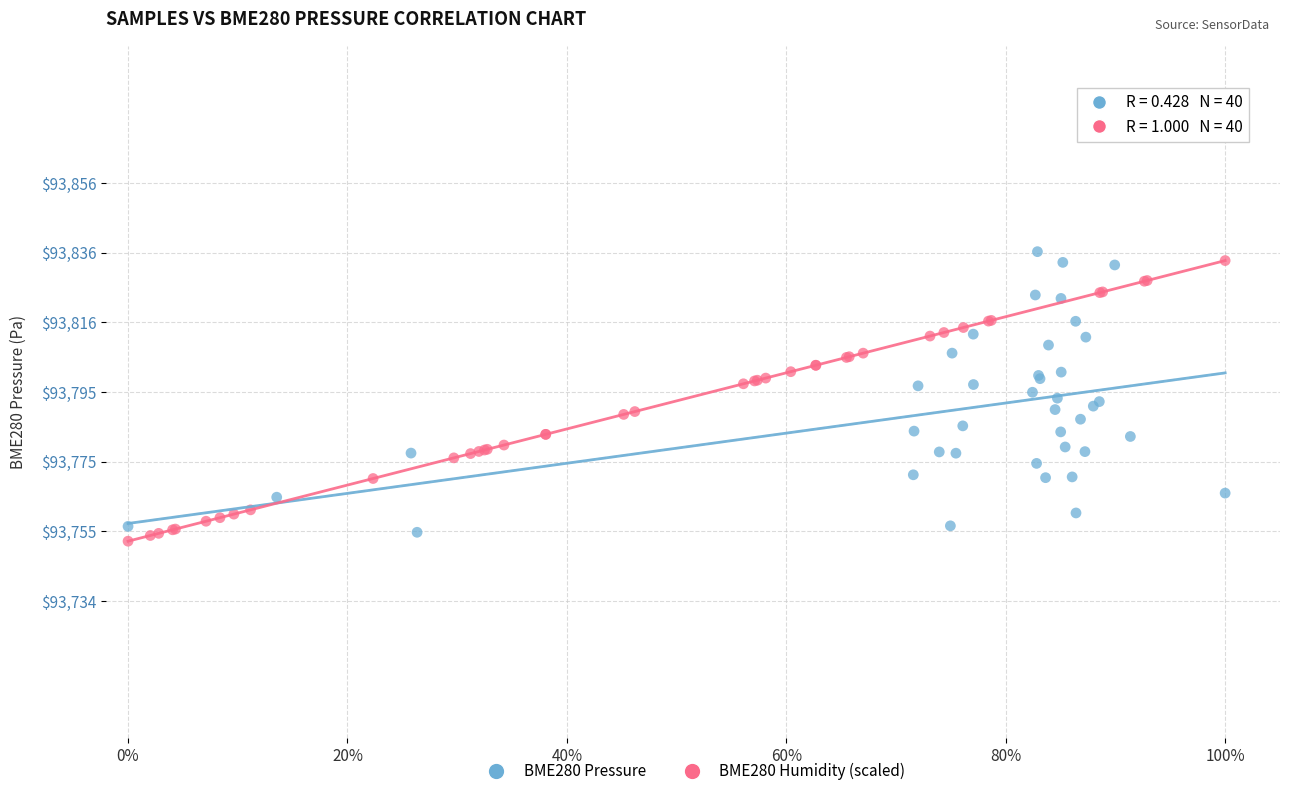

Which series contains the highest Y value?

BME280 Pressure